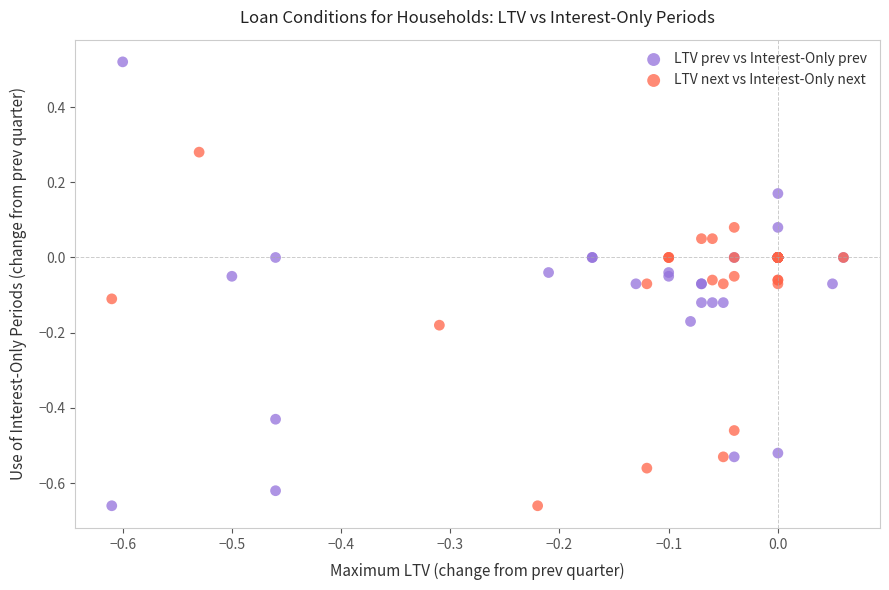

Which series contains the highest Y value?

LTV prev vs Interest-Only prev